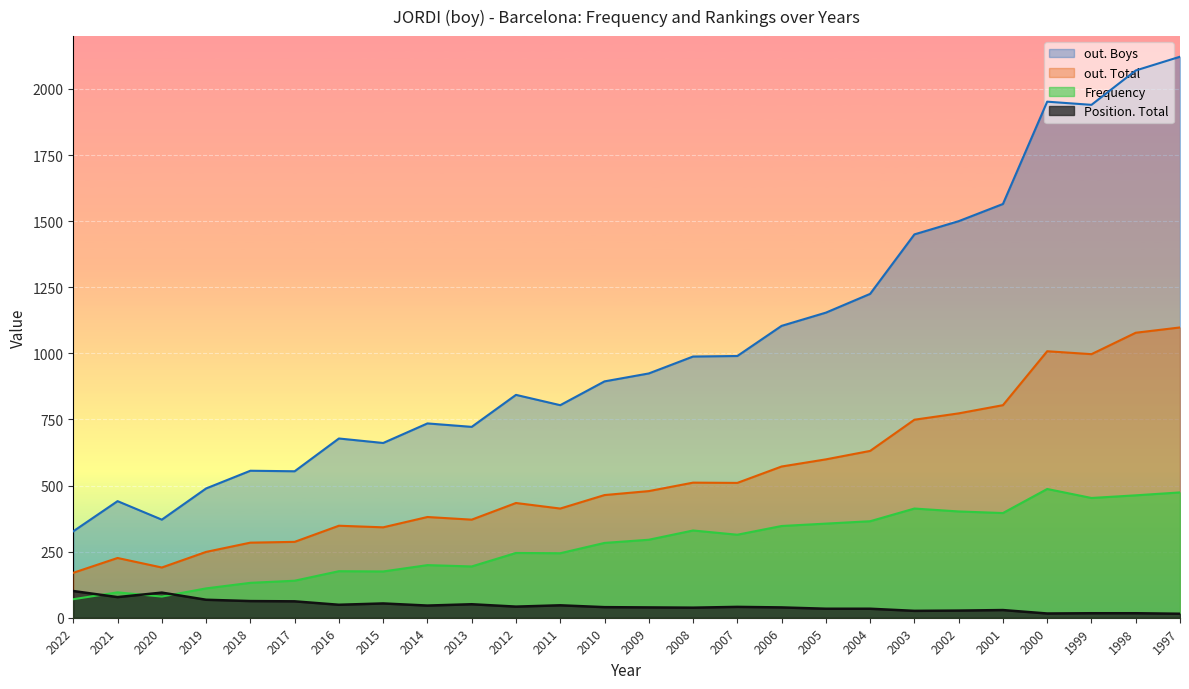

True or false: Position. Total and out. Total intersect in this chart.

False